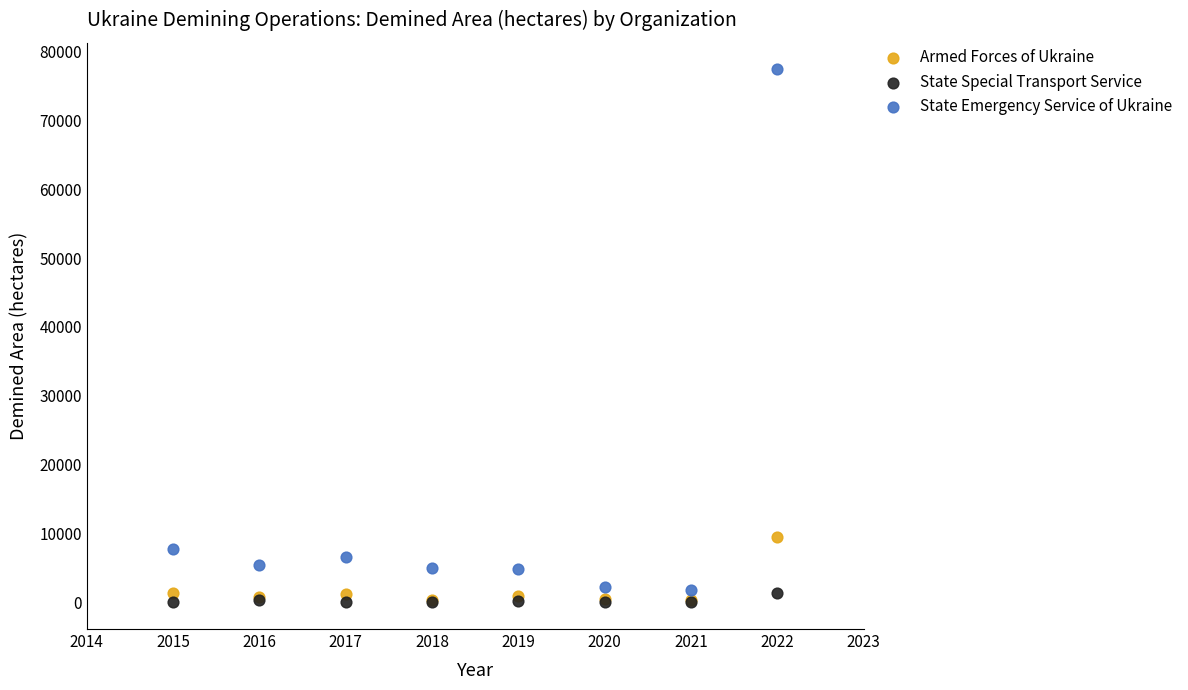

Which series contains the highest Y value?

State Emergency Service of Ukraine